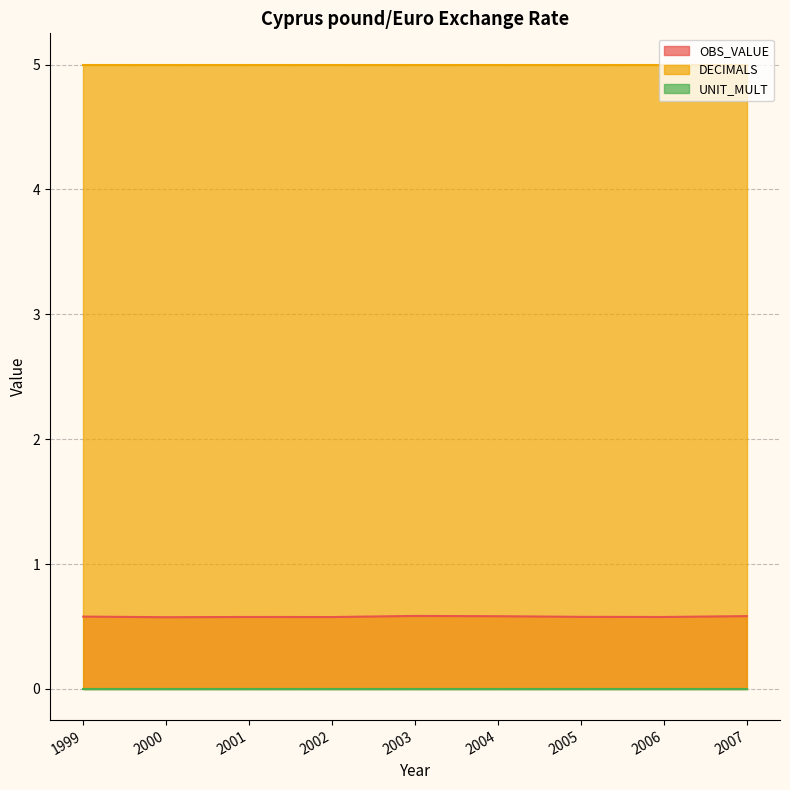

Is it true that DECIMALS equals 5.0 at 2003?

True